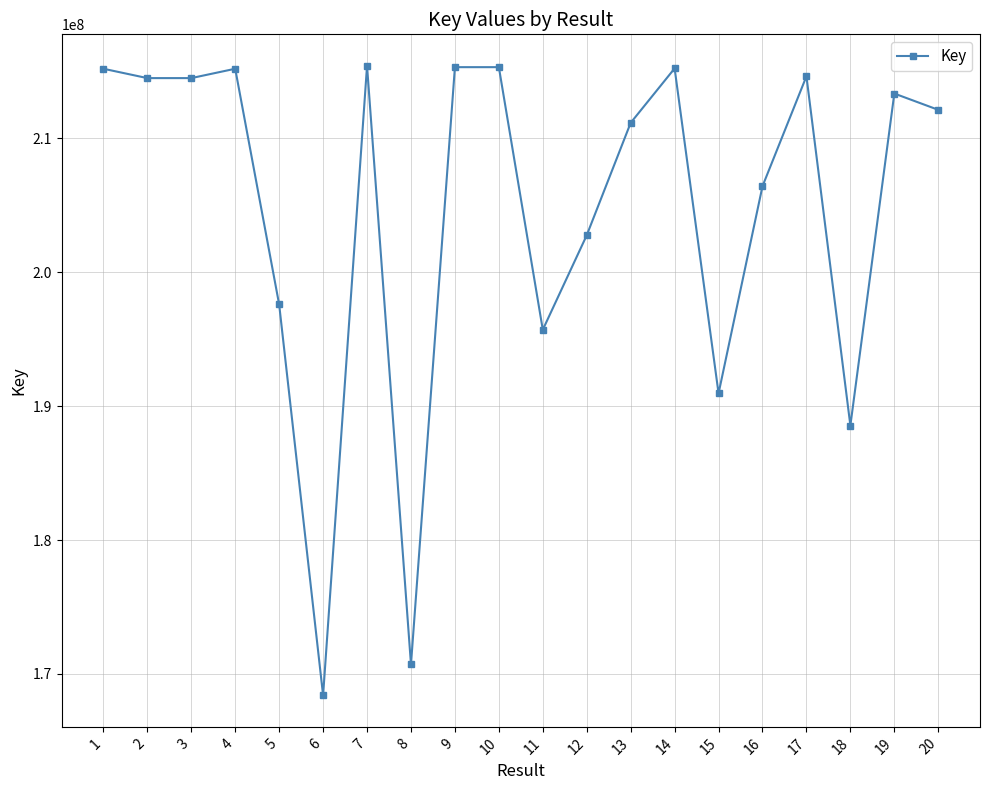

How many data points are less than 213332278?

10